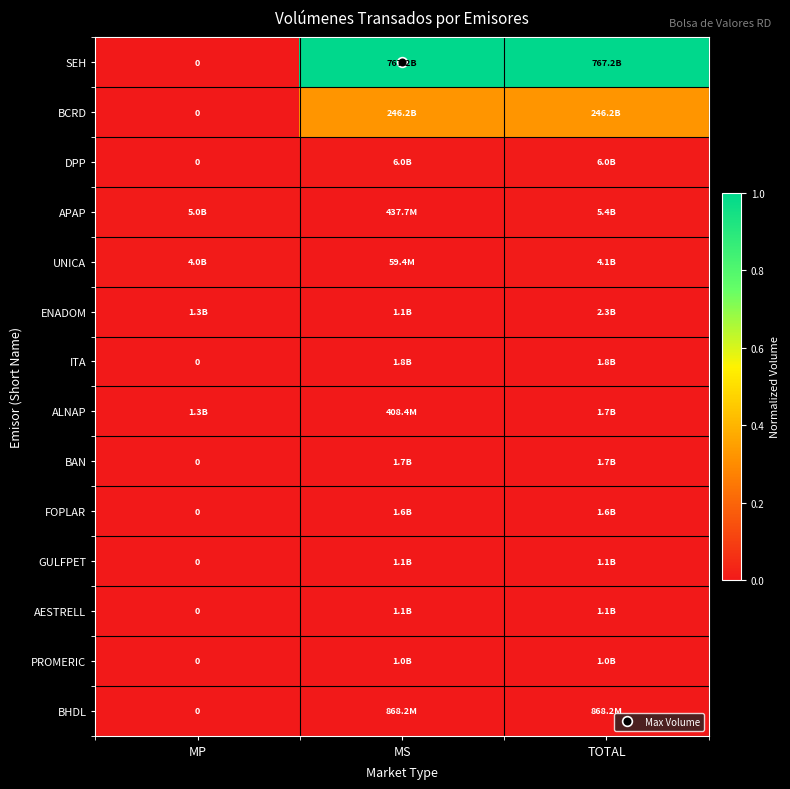

Between MP and TOTAL, which is larger?

TOTAL